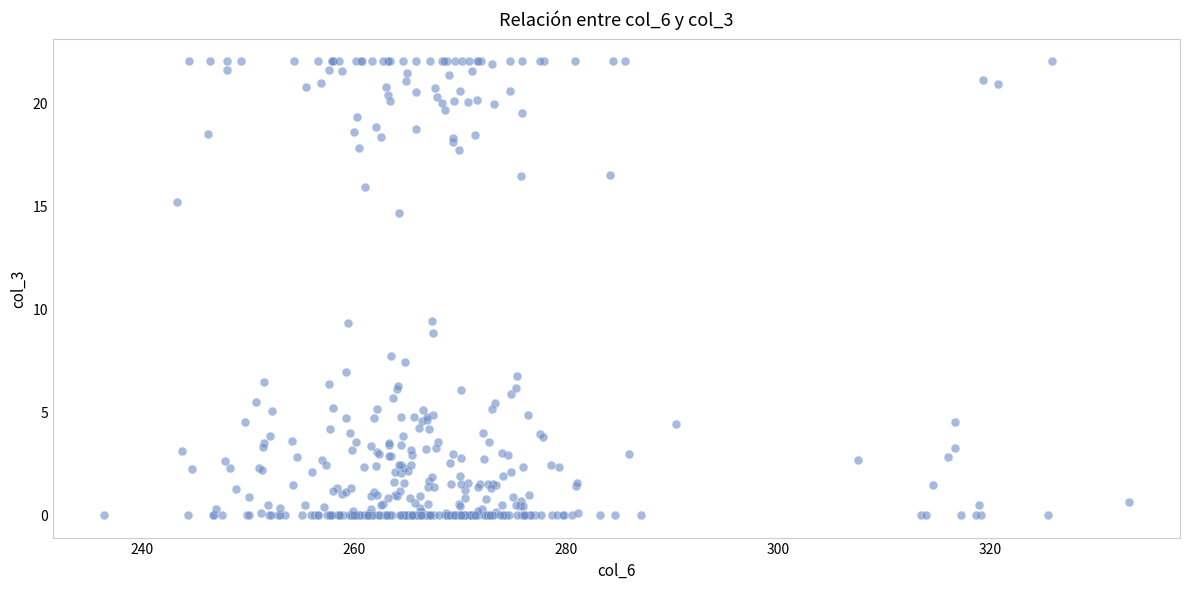

What is the range of Y values (max minus min)?

22.0